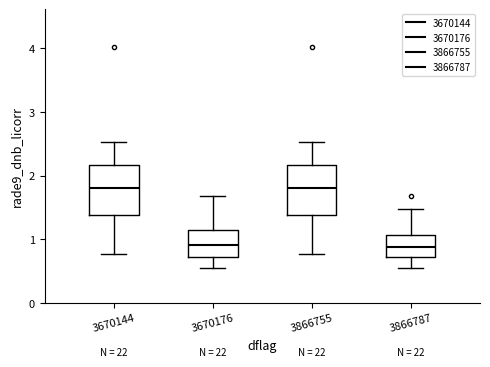

Reading left to right, read every box against the y-axis: the position of its median line, the range the box covers, and the ends of its whiskers. The values are not printed on the chart, so give them approximately, as read against the axis.

3670144: median 1.8, box 1.4 to 2.2, whiskers 0.8 to 2.5
3670176: median 0.9, box 0.7 to 1.1, whiskers 0.6 to 1.7
3866755: median 1.8, box 1.4 to 2.2, whiskers 0.8 to 2.5
3866787: median 0.9, box 0.7 to 1.1, whiskers 0.6 to 1.5